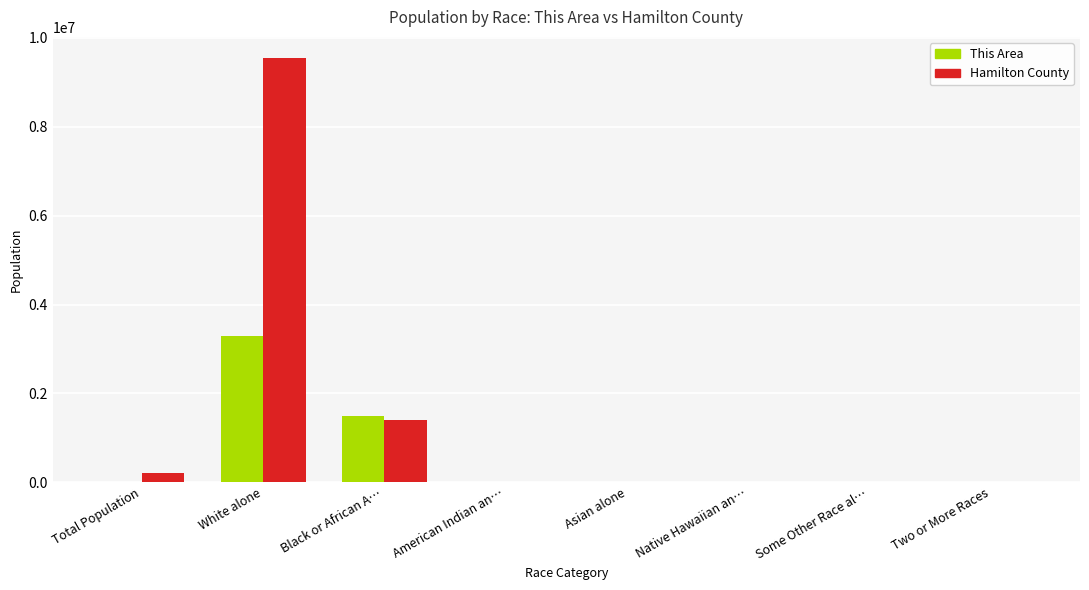

Between Black or African A… and Native Hawaiian an…, which series saw the biggest shift?

This Area